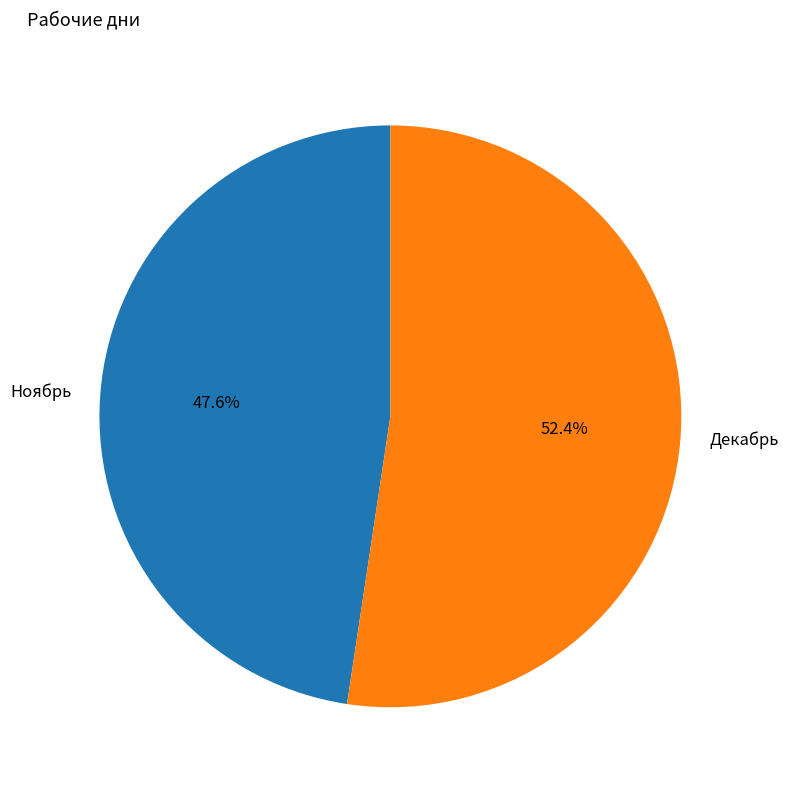

What is the majority slice?

Декабрь